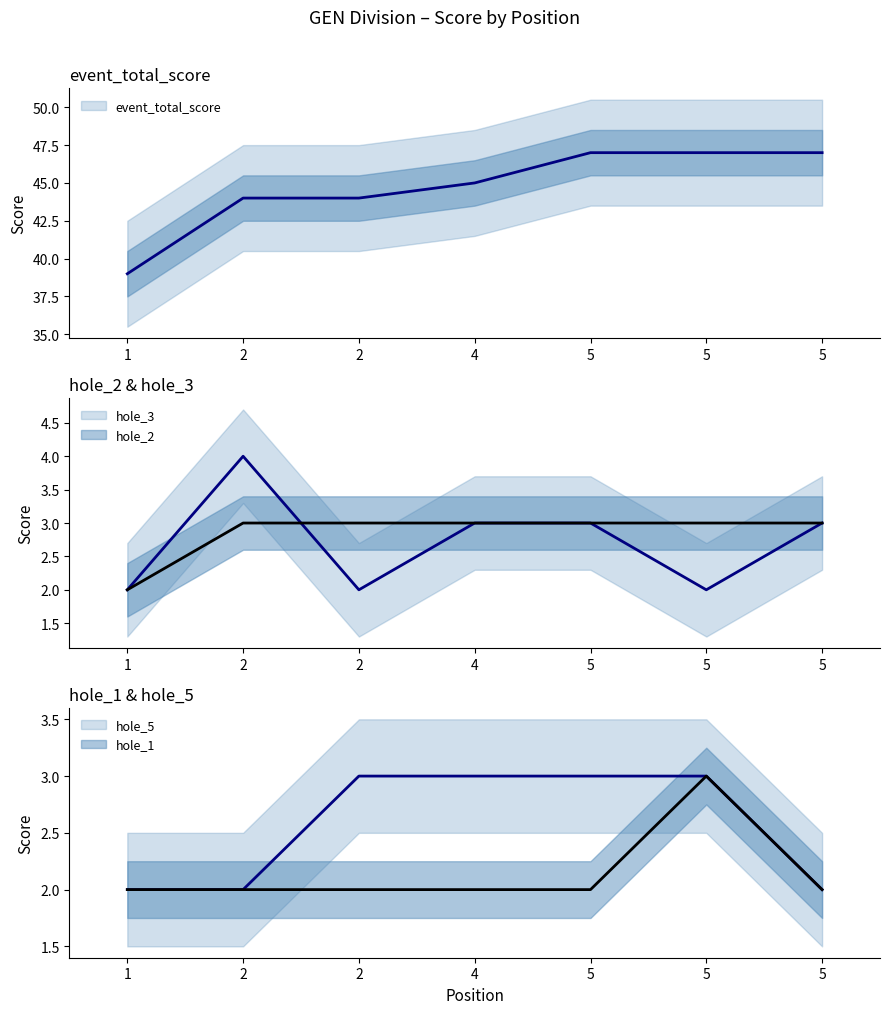

What is the minimum value for hole_5?

2